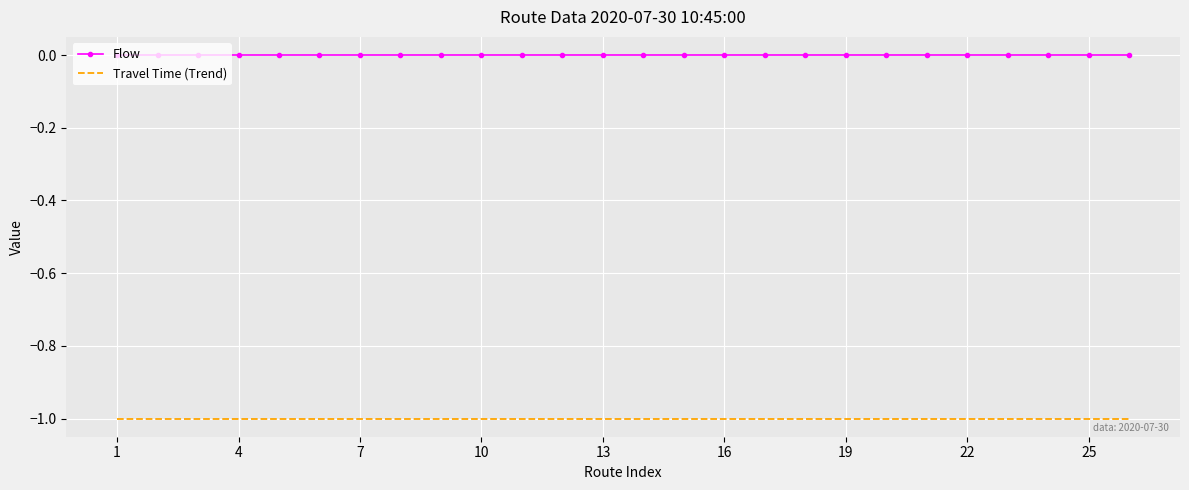

List the series in order of their overall mean, lowest first.

Travel Time (Trend), Flow